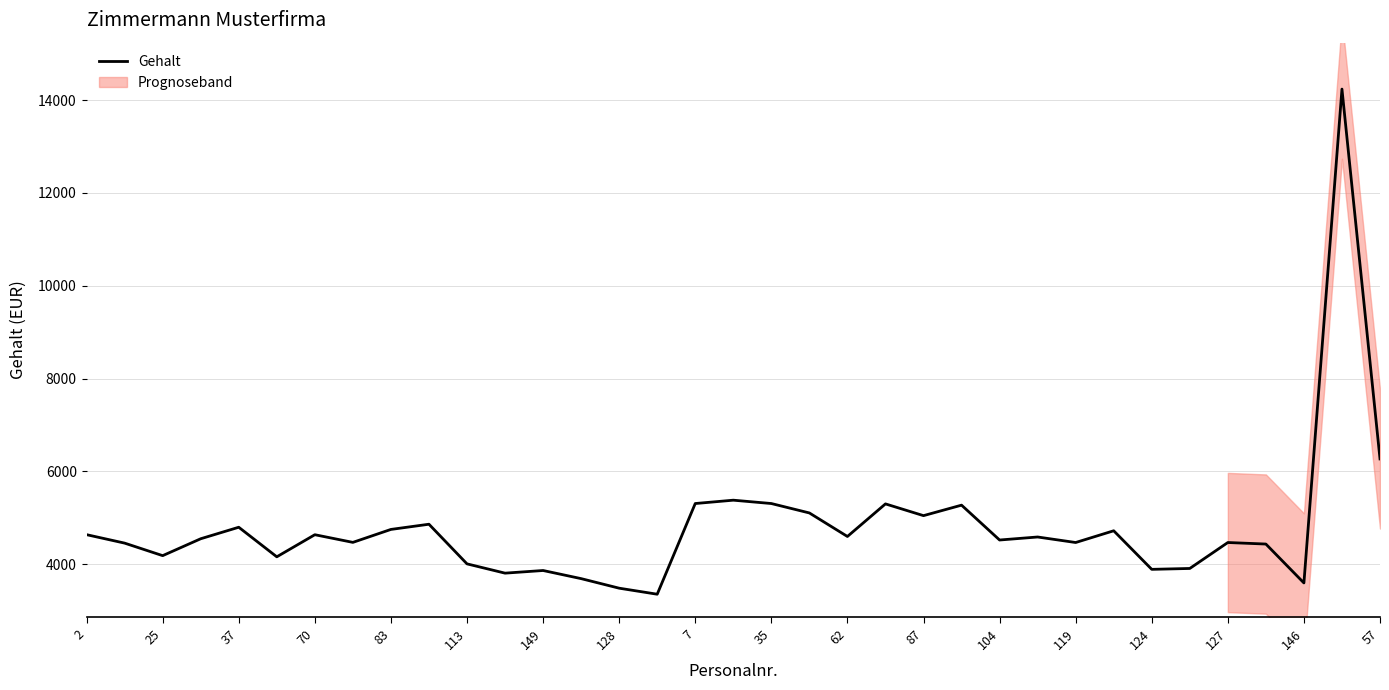

What is the difference between the second highest and second lowest values?

2785